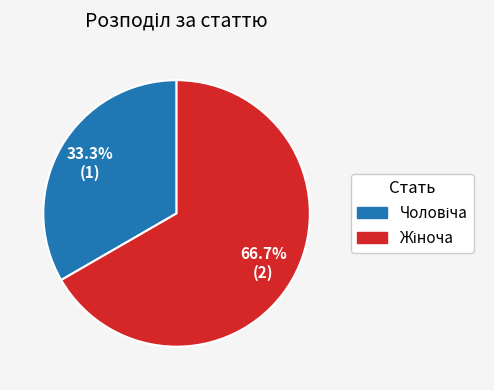

Is there any slice that represents more than half of the pie?

Yes